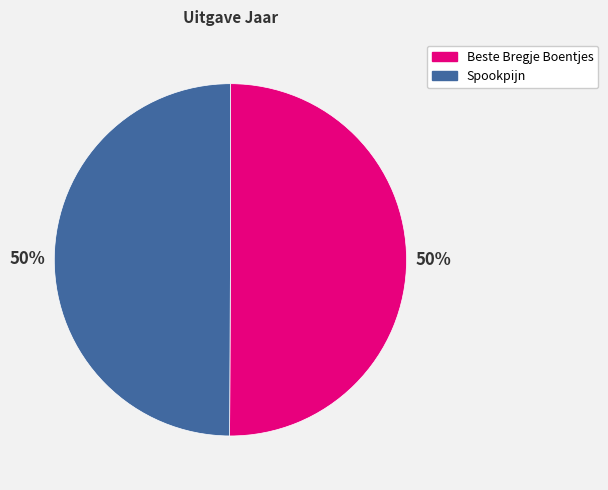

To the nearest percent, what portion does Spookpijn represent?

50%